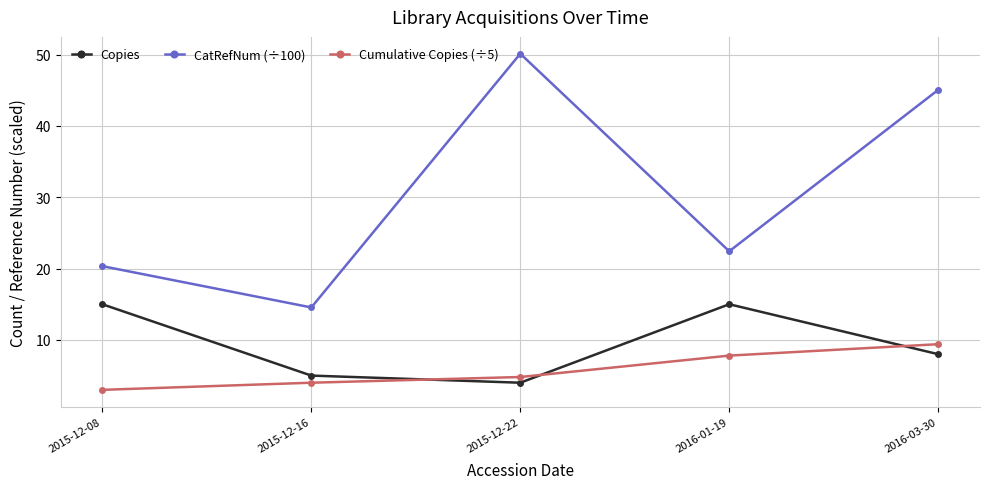

What is the average value of the Copies series?

9.4